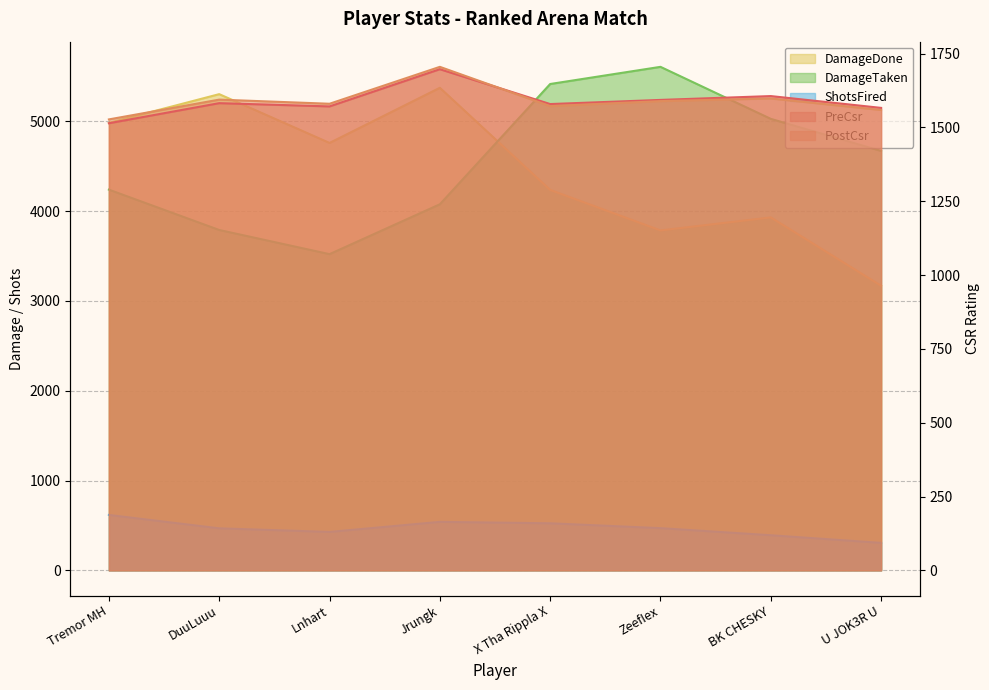

What is the minimum value shown in the chart?

306